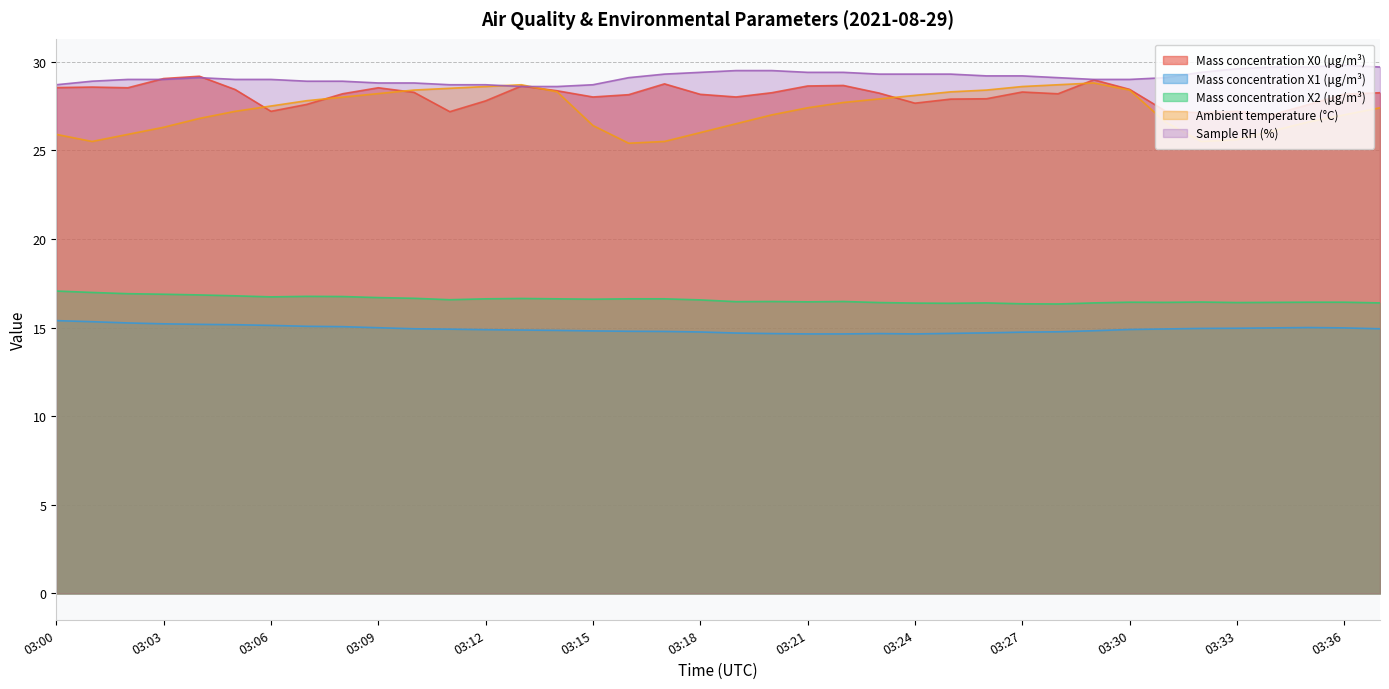

Is it true that Ambient temperature (°C) equals 27.8 at 03:07?

True